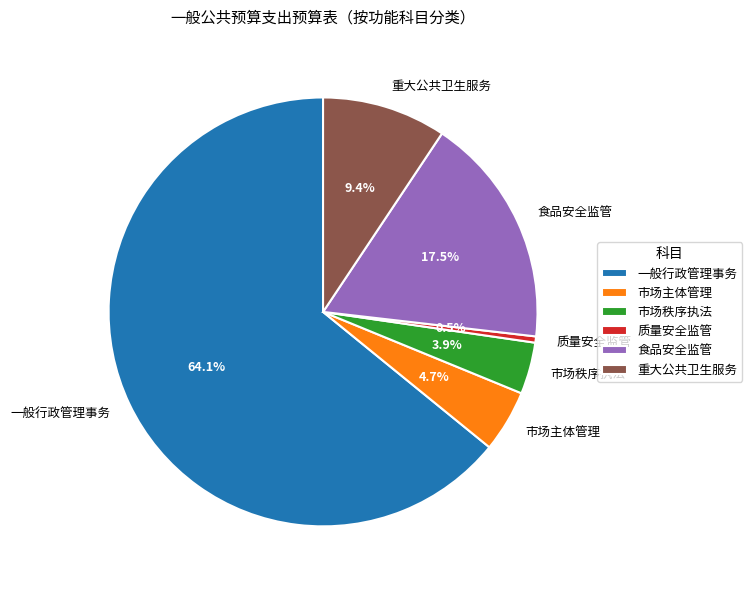

How much of the chart is everything except 食品安全监管?

82.5%